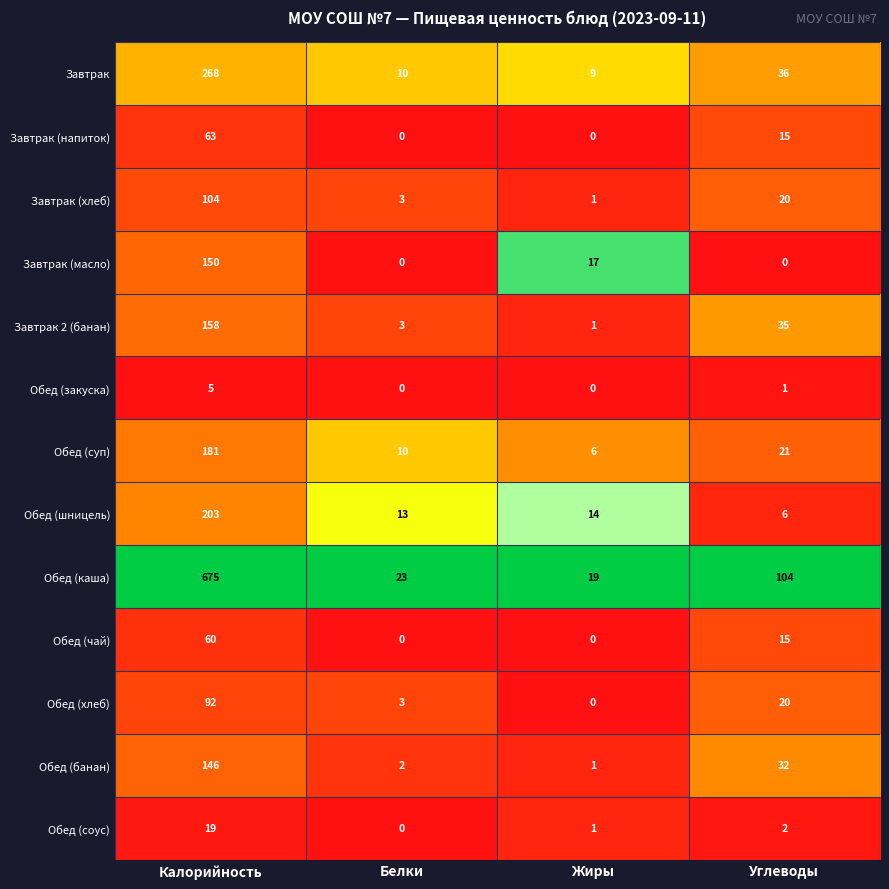

True or false: Обед (суп) has a value of 9 at Жиры.

False